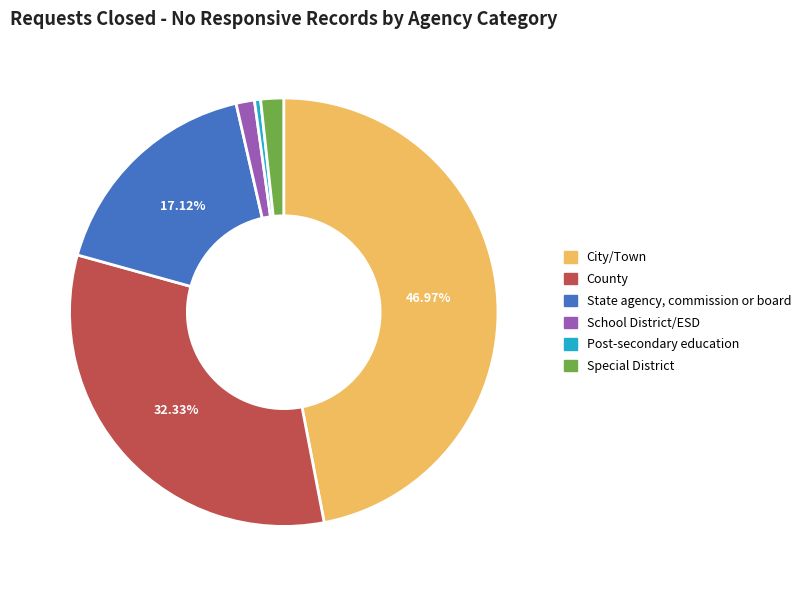

To the nearest percent, what portion does City/Town represent?

47%